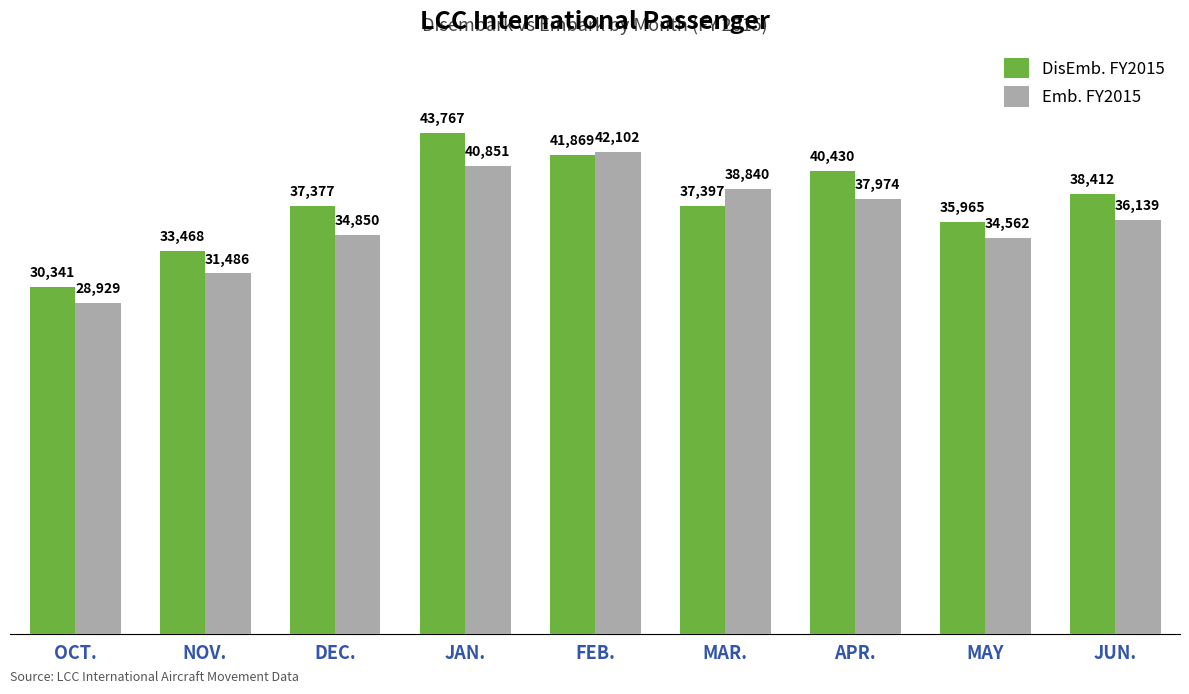

Reading left to right, extract all data points from this chart.

DisEmb. FY2015: 30341	33468	37377	43767	41869	37397	40430	35965	38412
Emb. FY2015: 28929	31486	34850	40851	42102	38840	37974	34562	36139